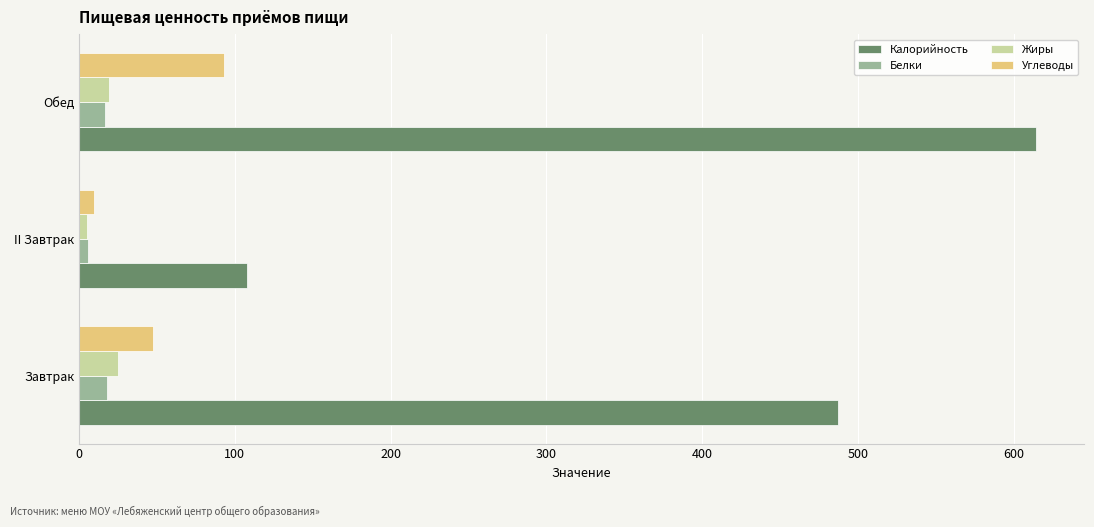

What is the difference between the second highest and minimum values in the Калорийность series?

379.2